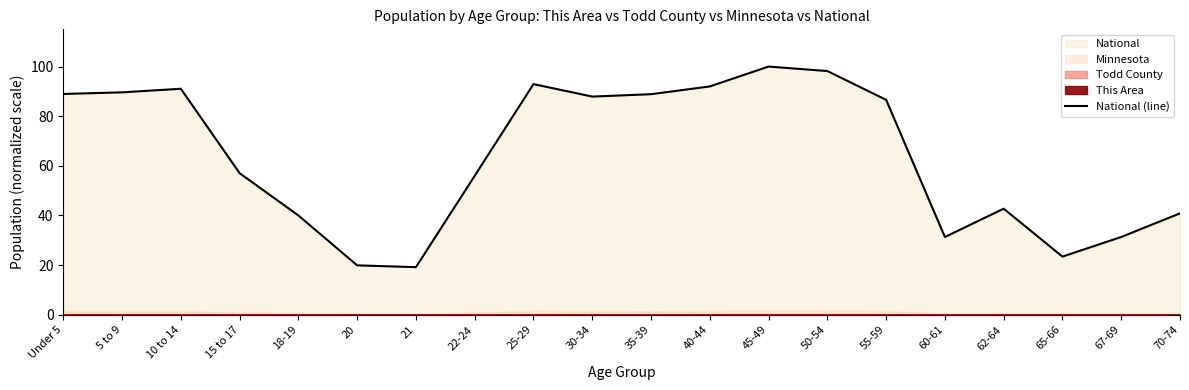

The value of National (line) at 65-66 is 23.4. True or false?

True